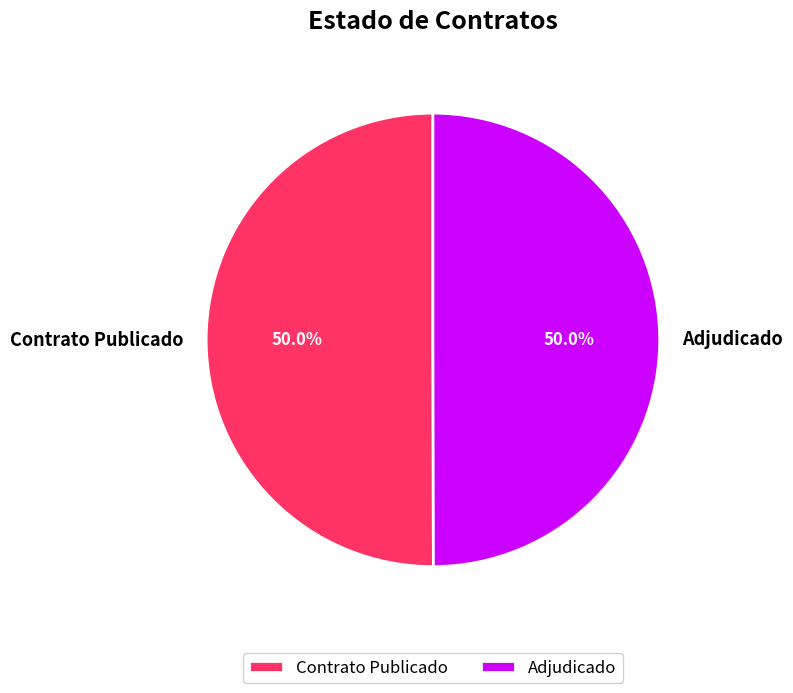

What percentage do Adjudicado and Contrato Publicado together represent?

100.0%